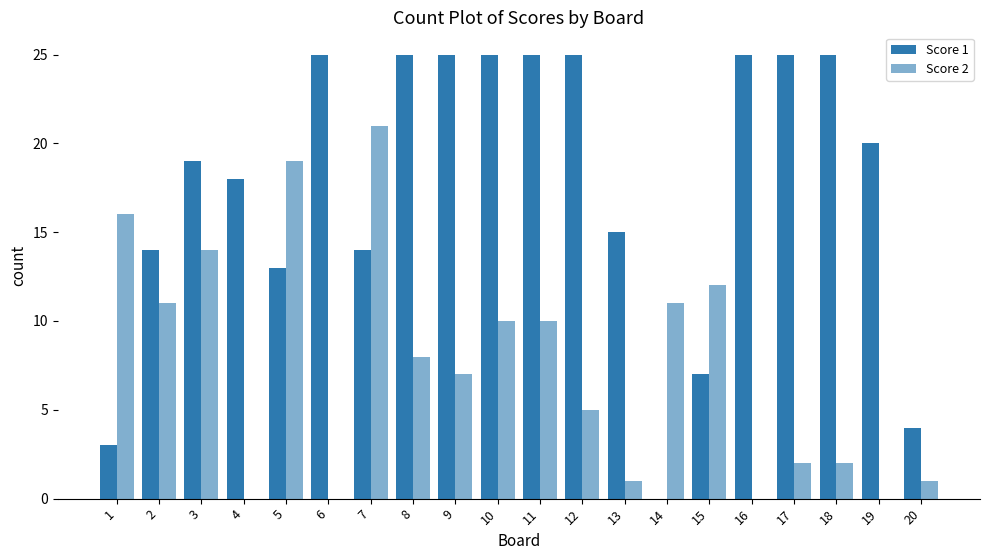

At how many categories does at least one series exceed 8?

19